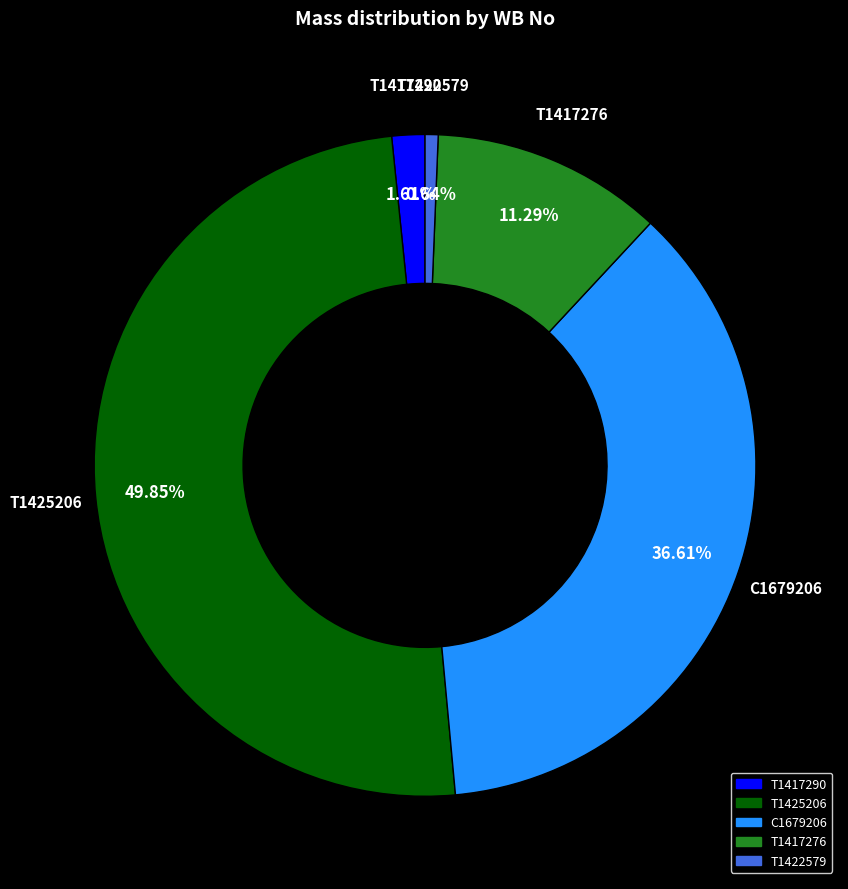

To the nearest percent, what is the combined percentage of T1417290 and T1422579?

2%